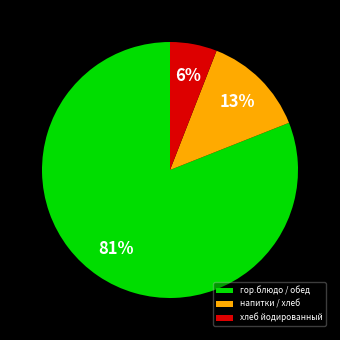

Rank the categories by value from highest to lowest.

гор.блюдо / обед, напитки / хлеб, хлеб йодированный